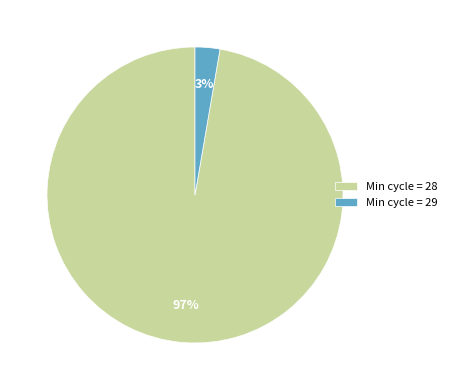

To the nearest percent, what is the average slice percentage?

50%